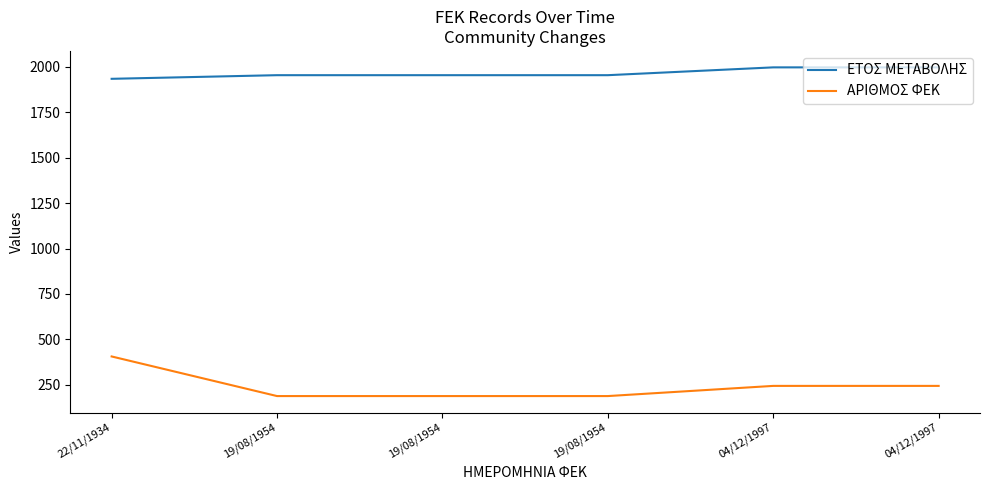

Is it true that ΕΤΟΣ ΜΕΤΑΒΟΛΗΣ equals 777 at 19/08/1954?

False